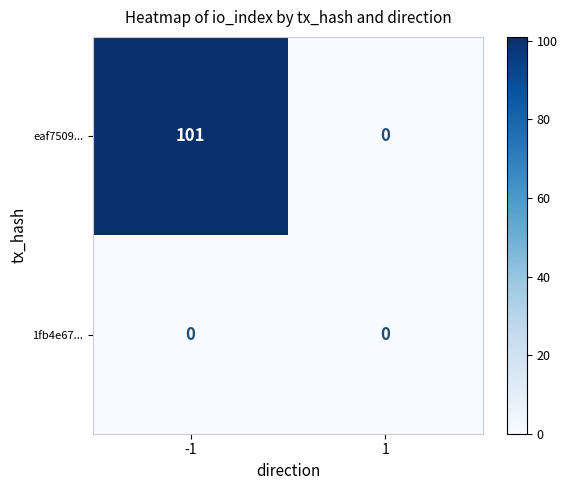

Which series has the largest total across all categories?

eaf7509...